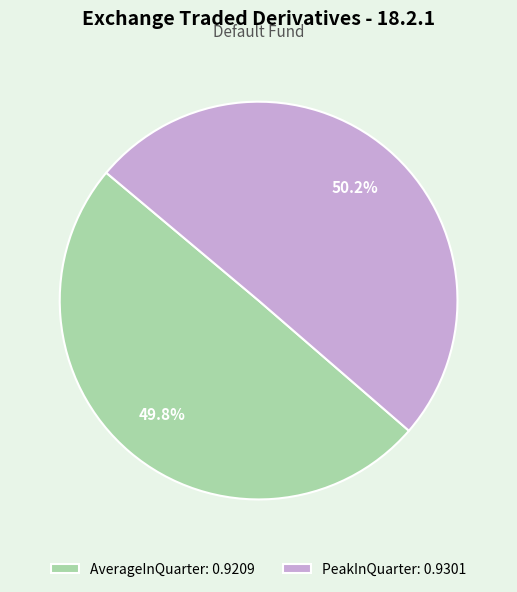

True or false: AverageInQuarter accounts for 50% of the total.

True